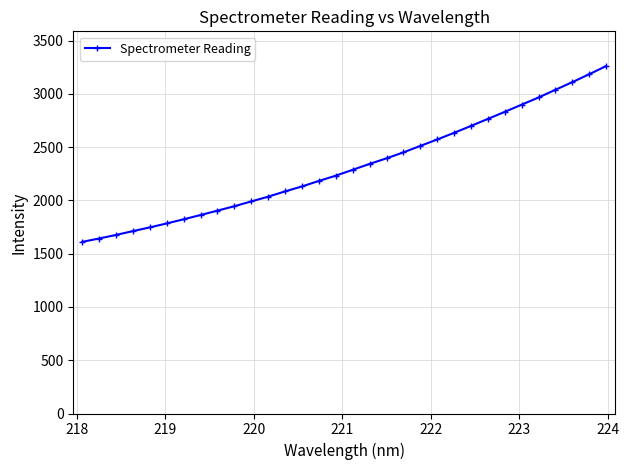

What is the greatest value displayed?

3262.1